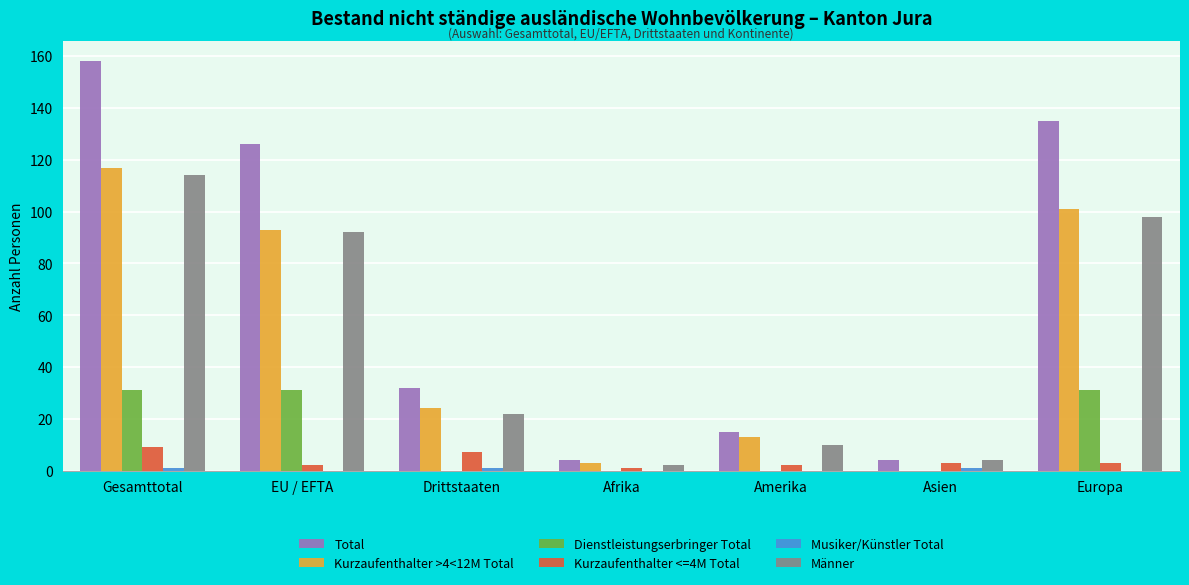

The Kurzaufenthalter >4<12M Total series shows 117 at Gesamttotal. True or false?

True